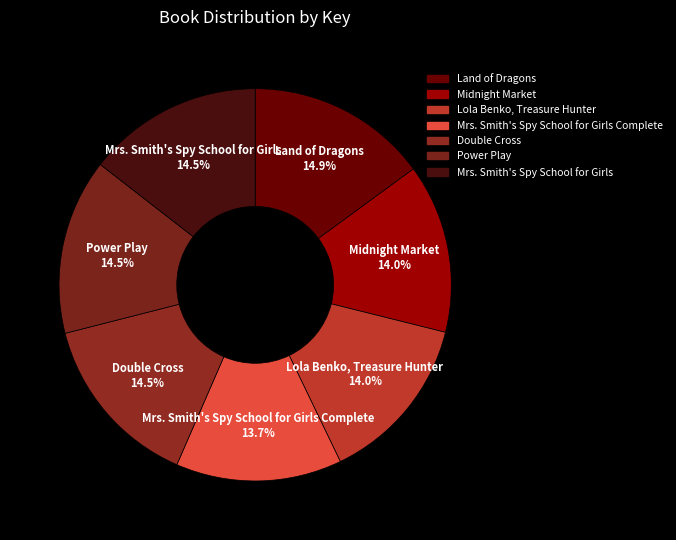

Does any single category account for the majority?

No